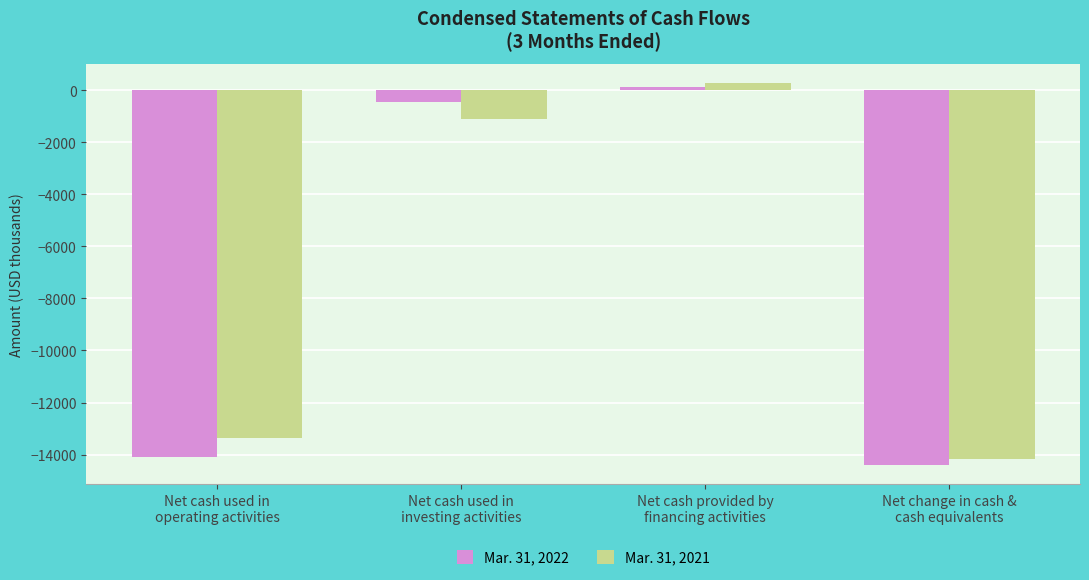

What is the spread (max minus min) of values at Net cash used in
operating activities?

733